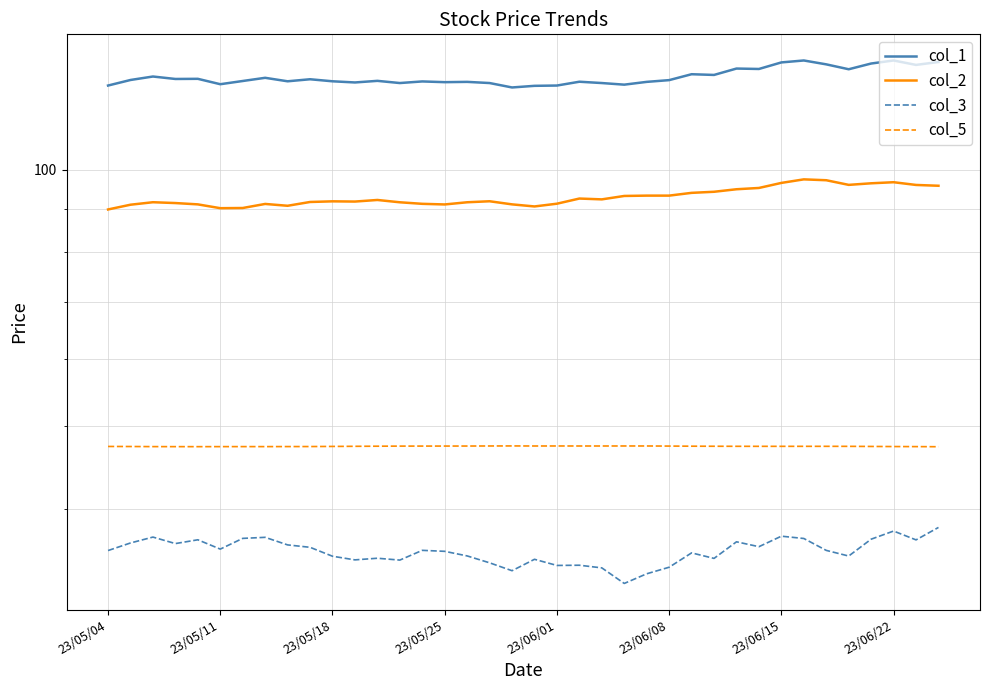

How many interior local peaks does the col_1 series have?

12